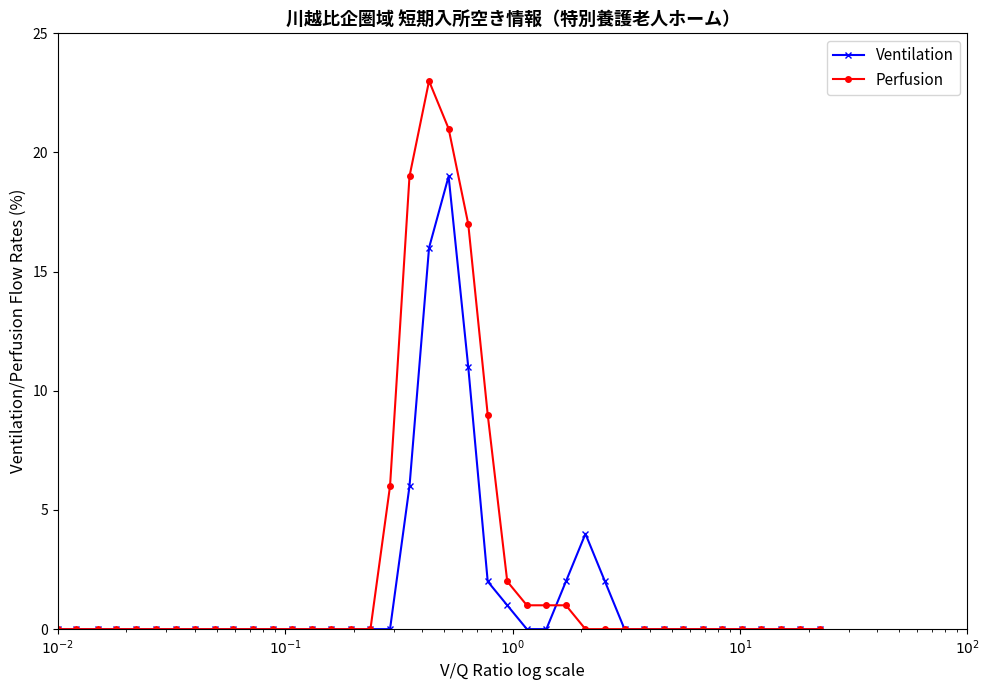

Which series has the largest range (max minus min)?

Perfusion